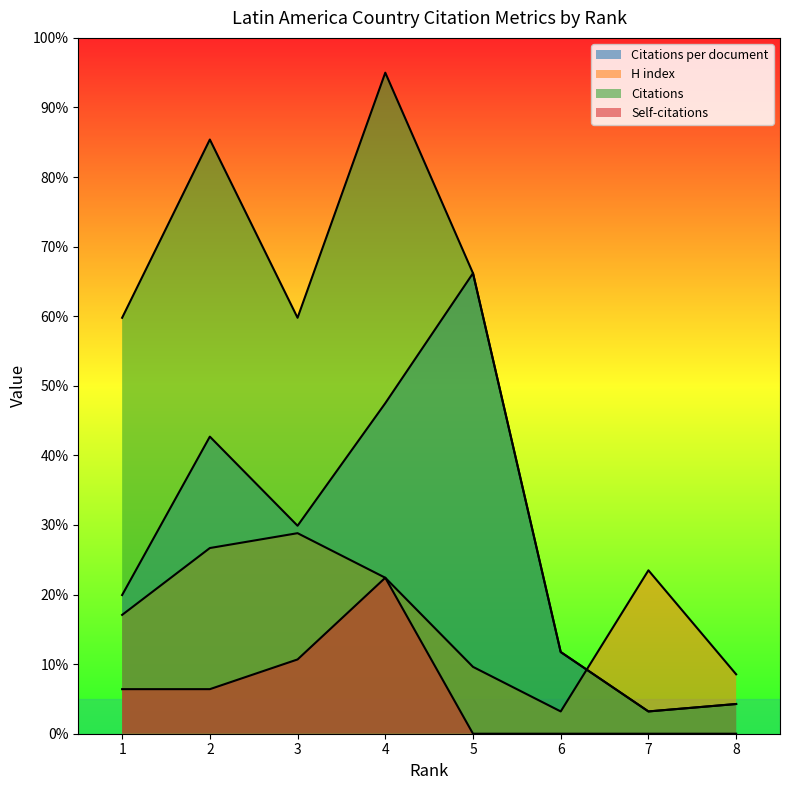

At 4, list the series in order from largest to smallest.

Citations, Citations per document, H index, Self-citations